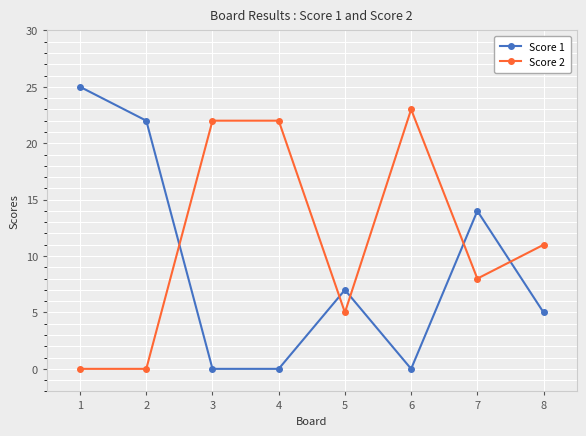

What is the highest value of the Score 1 series?

25